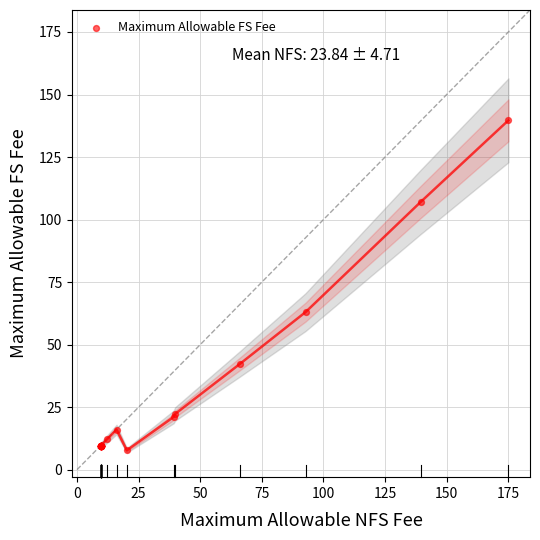

What Y value in the scatter plot is closest to 73?

63.0